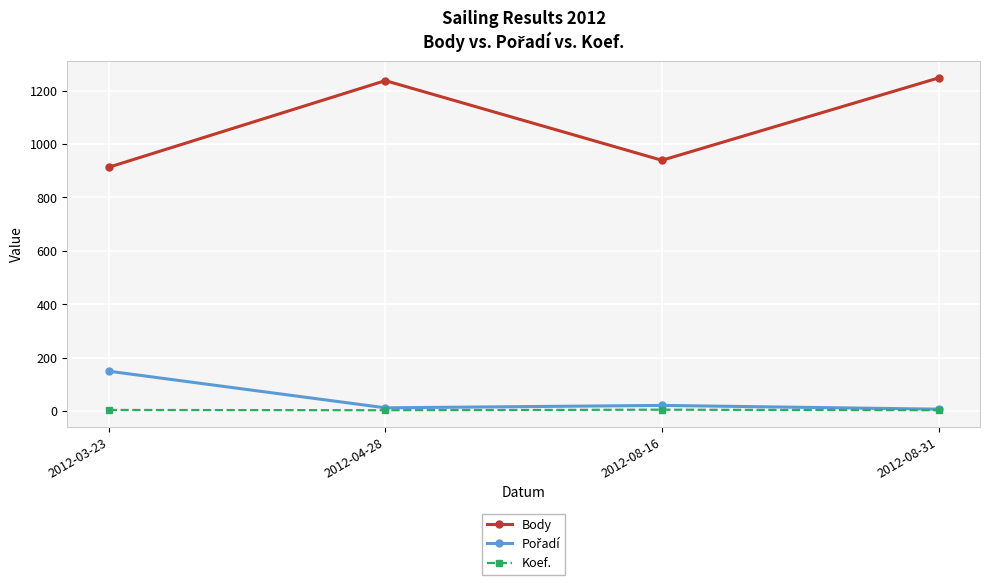

The value of Body at 2012-03-23 is 469. True or false?

False